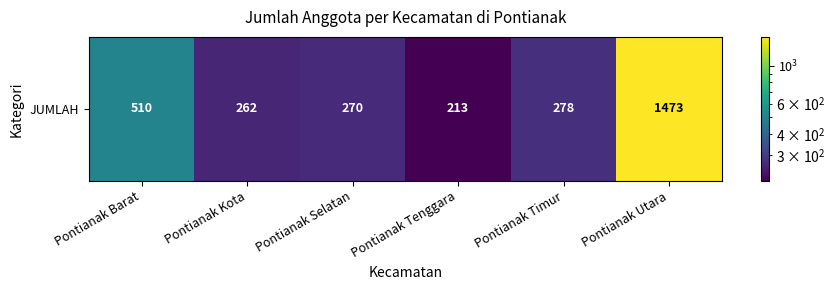

Which category has the highest value across all series?

Pontianak Utara